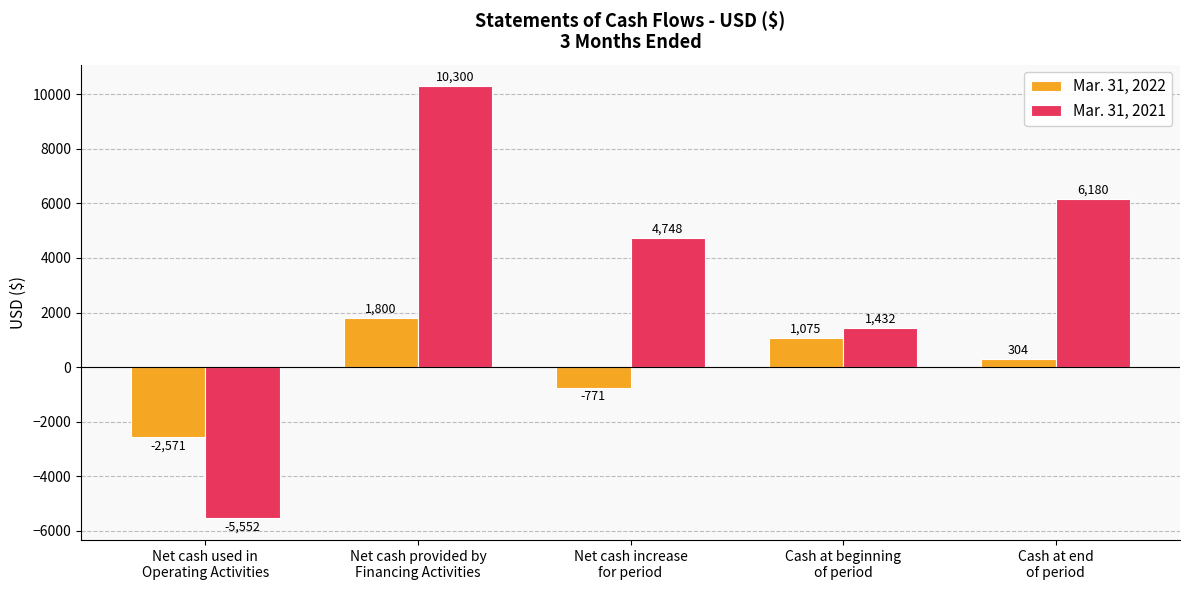

What is the greatest value displayed?

10300